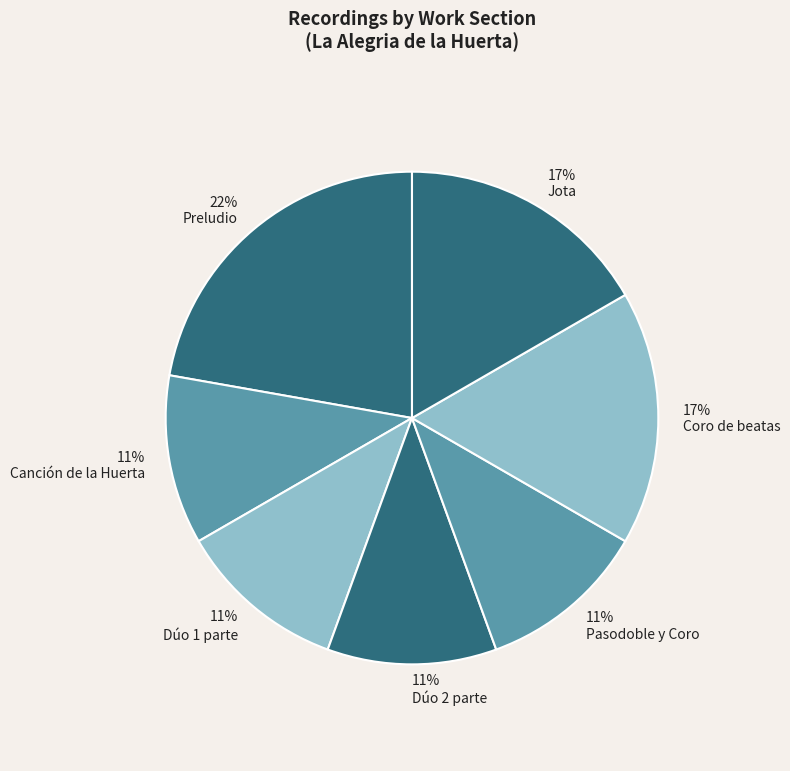

Approximately how many times larger is the value at 11% Pasodoble y Coro compared to 22% Preludio?

0.5